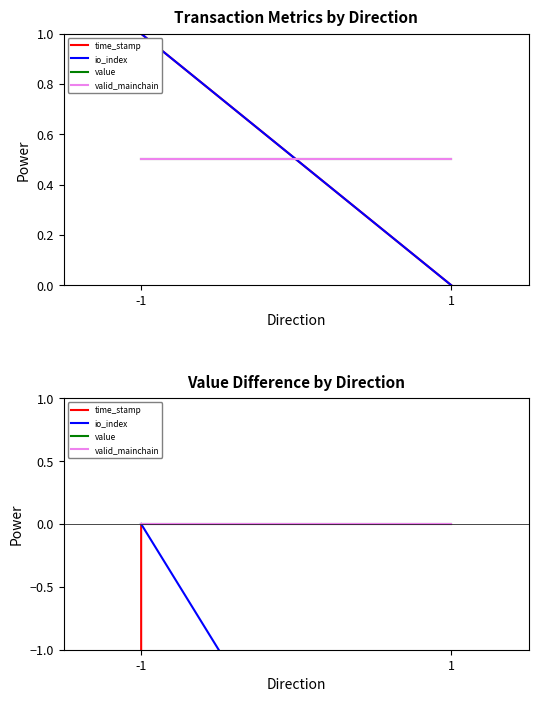

Rank the categories by io_index value from lowest to highest.

1, -1